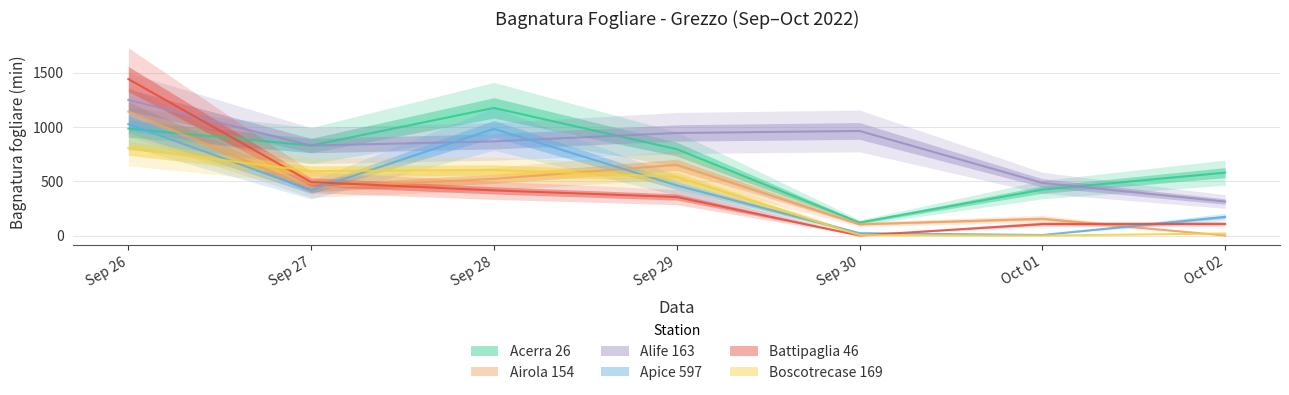

How many values in the Alife 163 series are below 866?

3